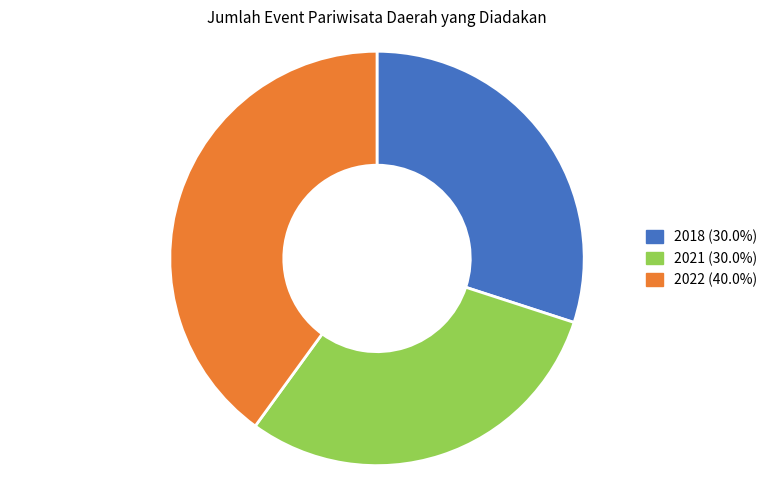

Approximately how many times larger is the value at 2022 compared to 2021?

1.3